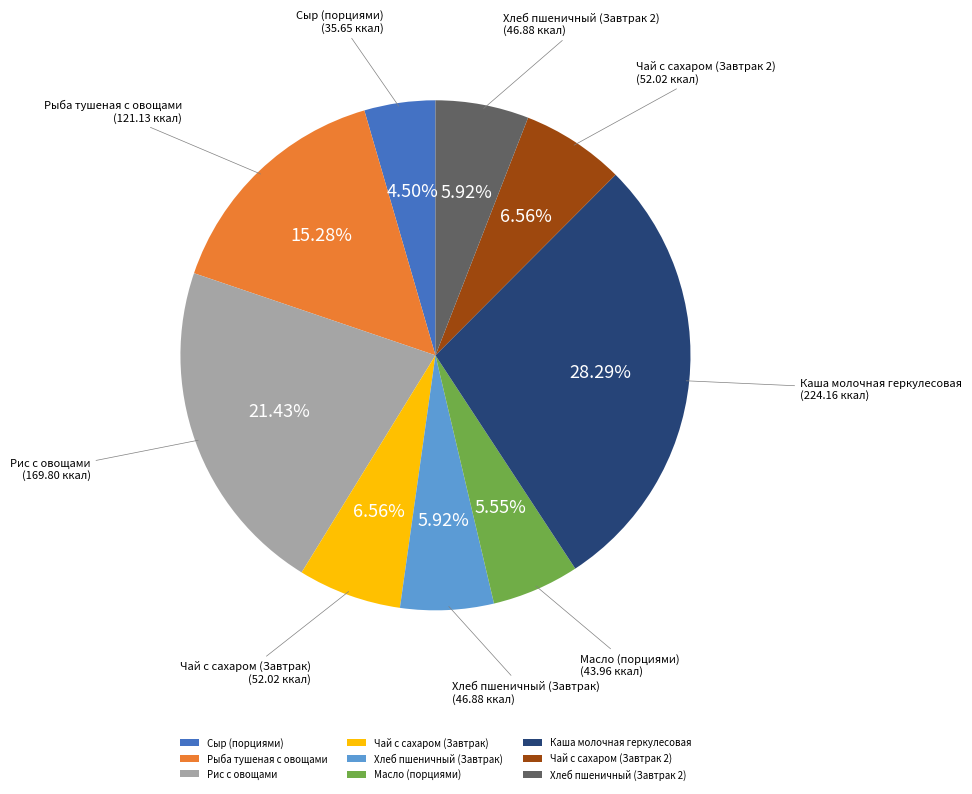

What is the largest slice in the pie chart?

Каша молочная геркулесовая